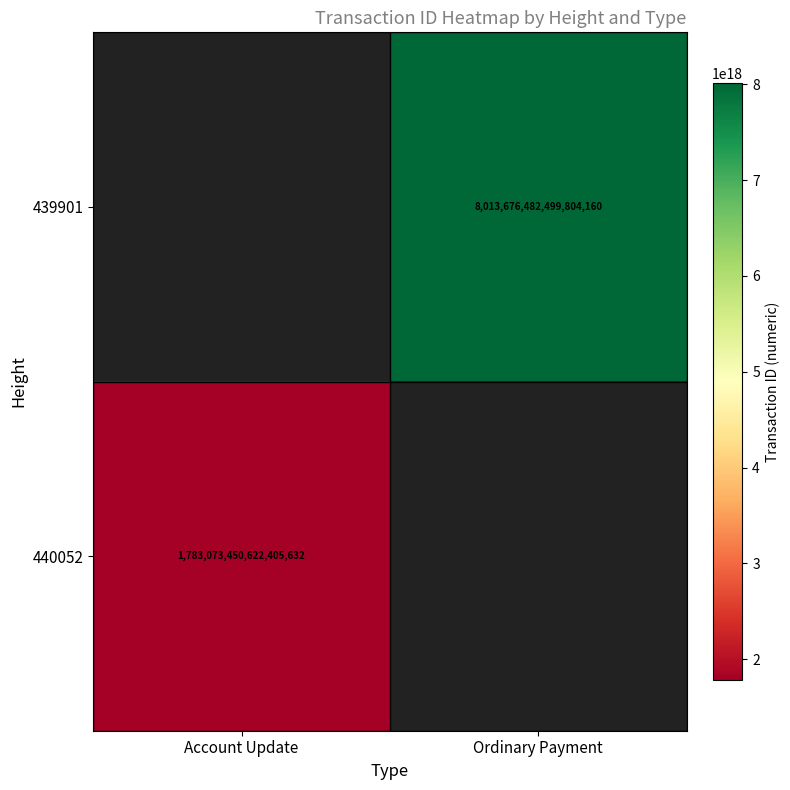

Count the number of categories in the chart.

2